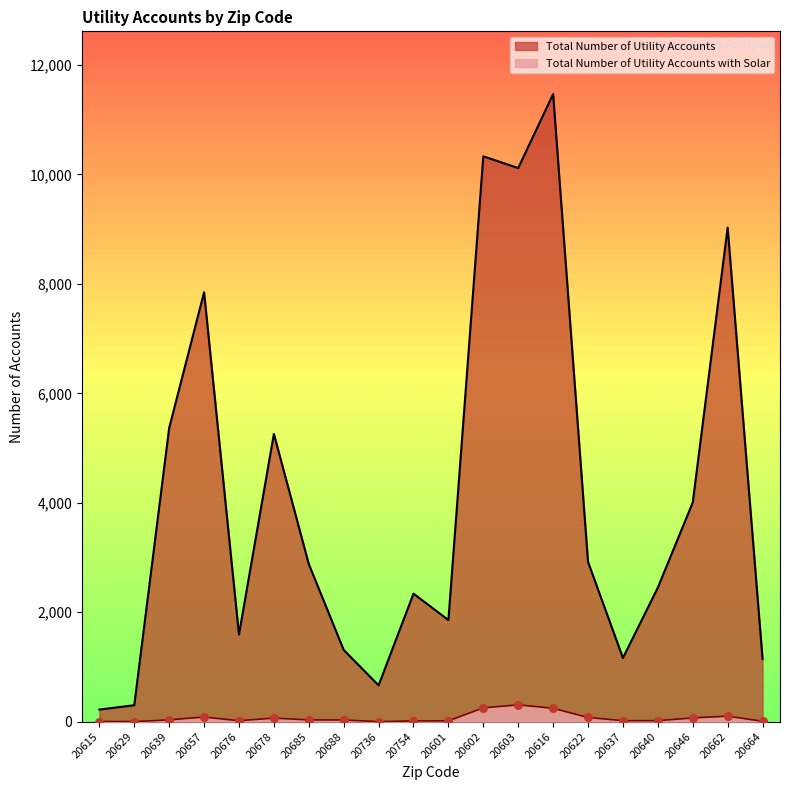

What is the total value across all series at 20736?

663